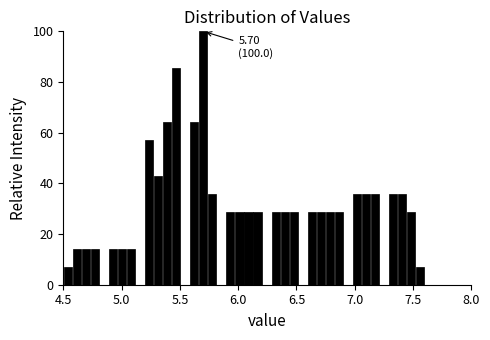

Around what value on the x-axis is the tallest bar? Give the approximate position of its centre, as read against the axis.

5.70